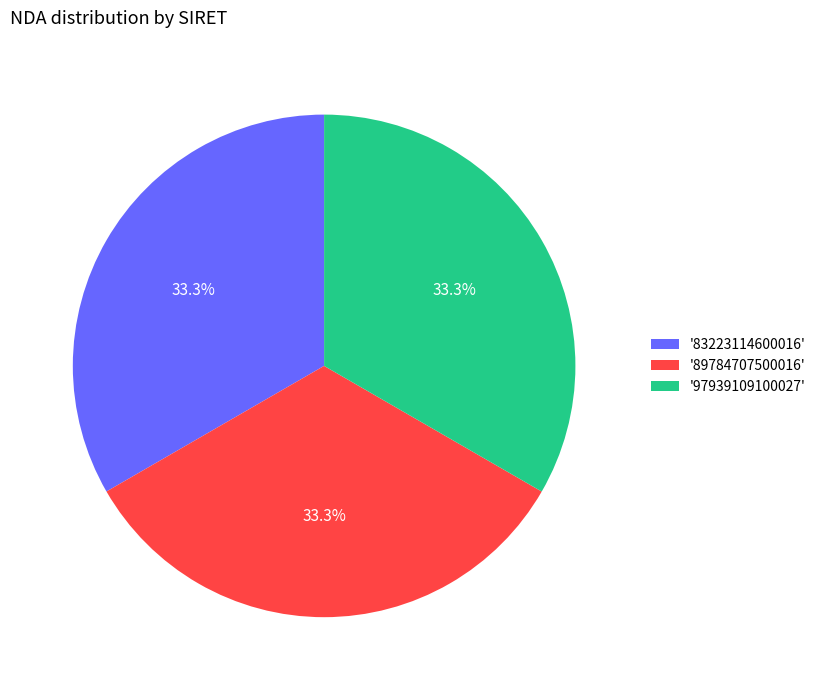

What is the ratio of the value at '83223114600016' to the value at '97939109100027'?

1.0